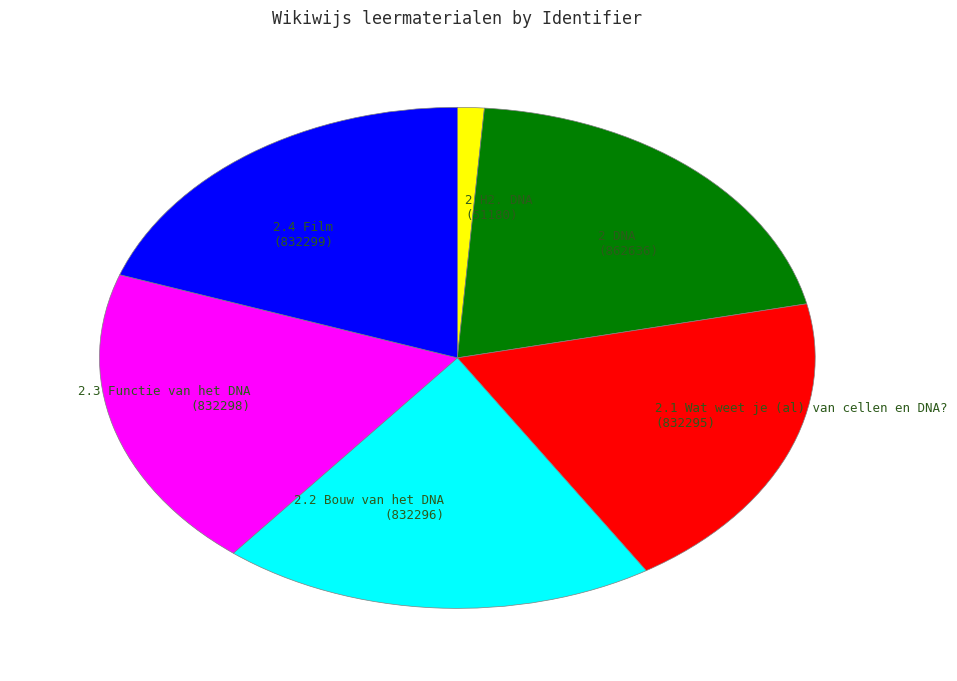

Does 2.2 Bouw van het DNA account for over 50% of the chart?

No